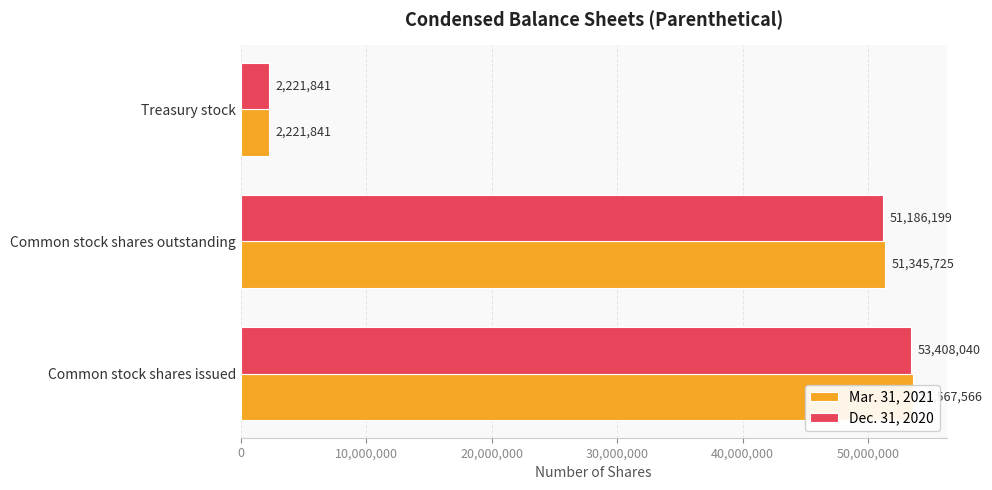

What is the highest value of the Mar. 31, 2021 series?

53567566